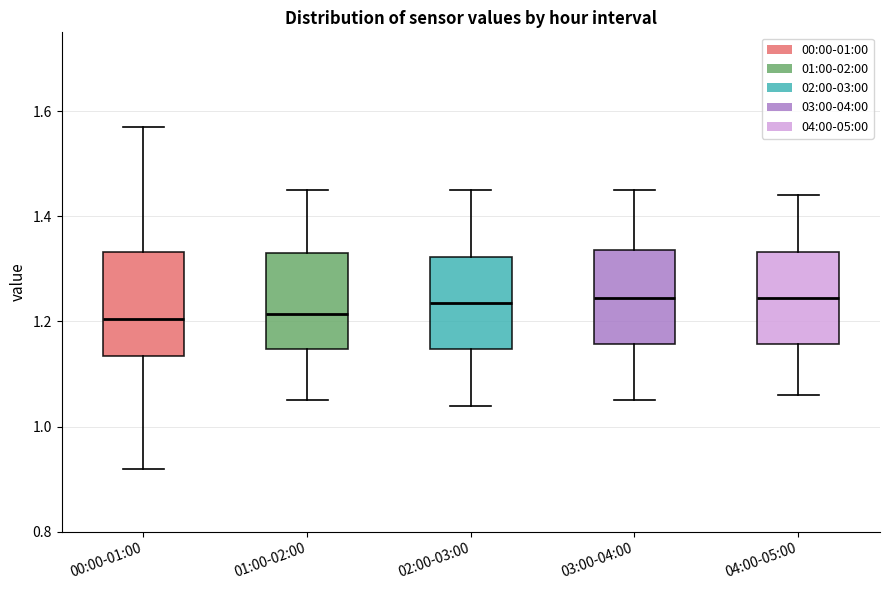

Where is the lower edge of the box for 01:00-02:00 on the y-axis? The values are not printed on the chart, so give them approximately, as read against the axis.

1.14